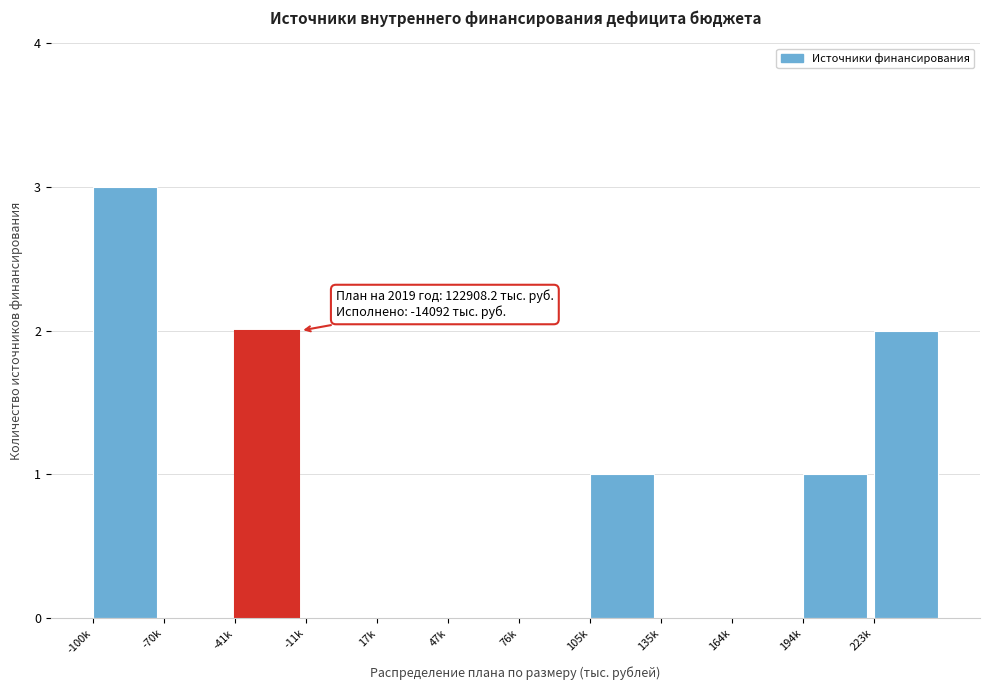

Reading left to right, extract all data points from this chart.

-100k=3	-70k=0	-41k=2	-11k=0	17k=0	47k=0	76k=0	105k=1	135k=0	164k=0	194k=1	223k=2